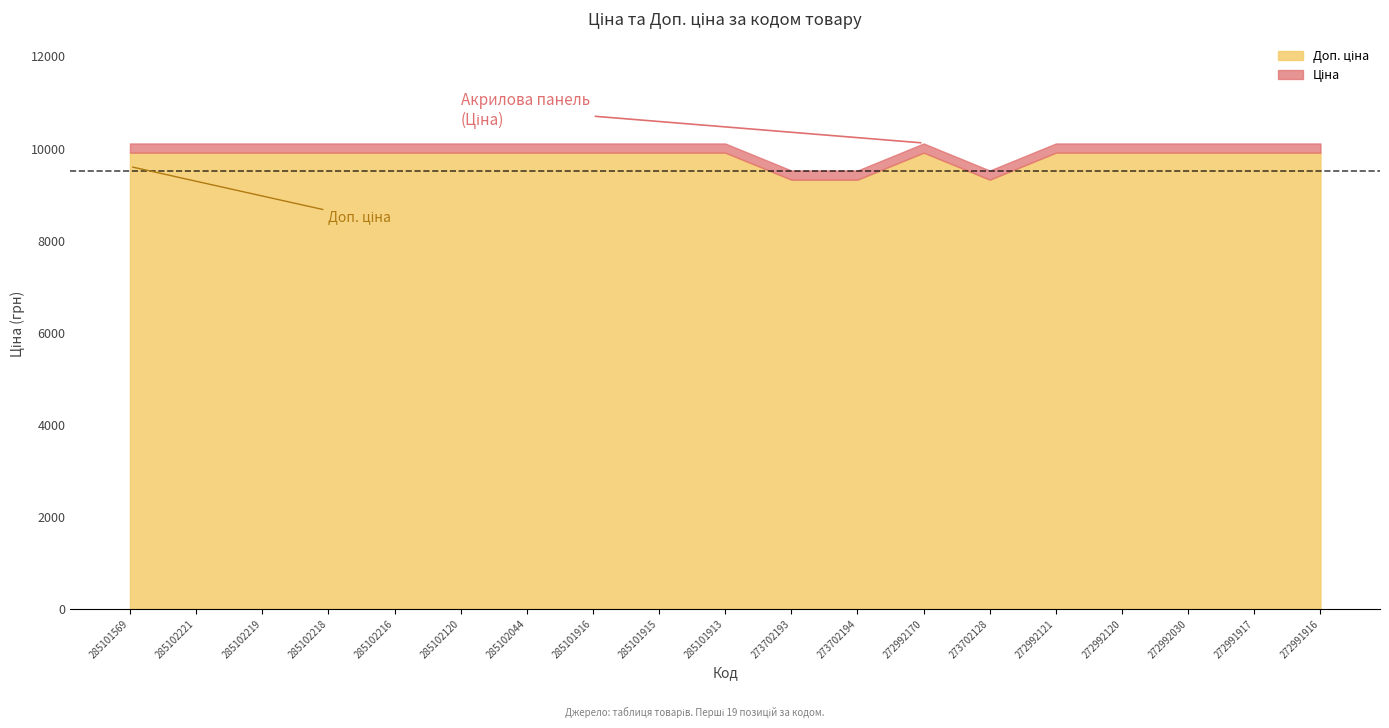

How many lines are shown in the chart?

2